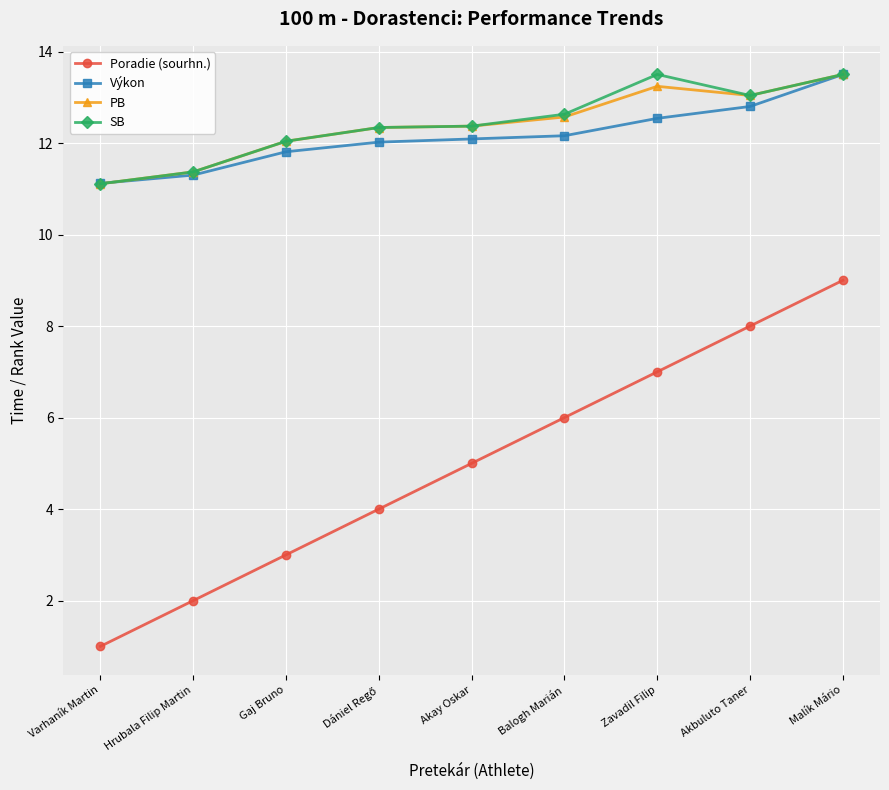

What is the label of the 8th point from the right?

Hrubala Filip Martin